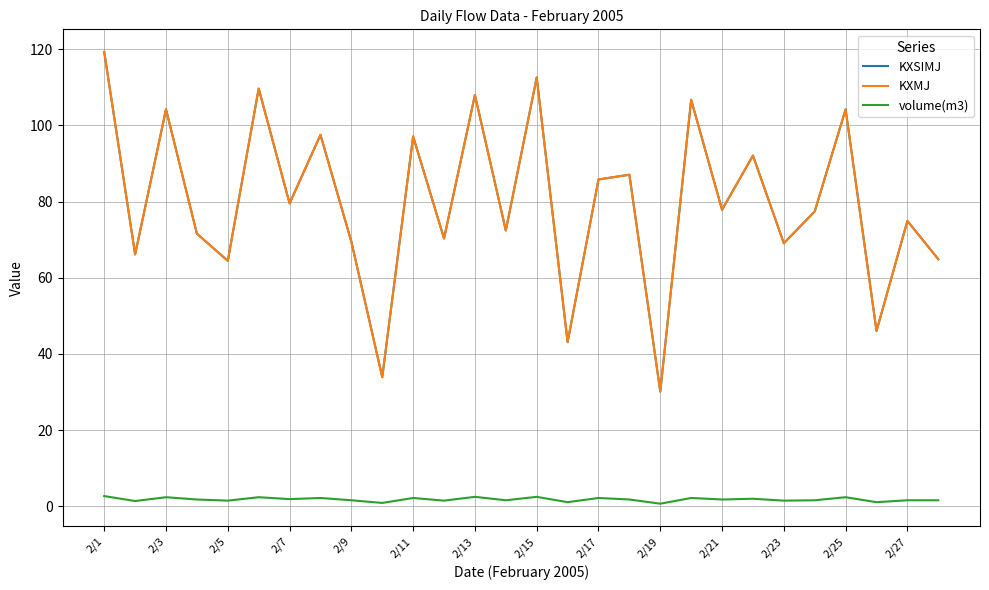

What is the average value of the KXSIMJ series?

79.8